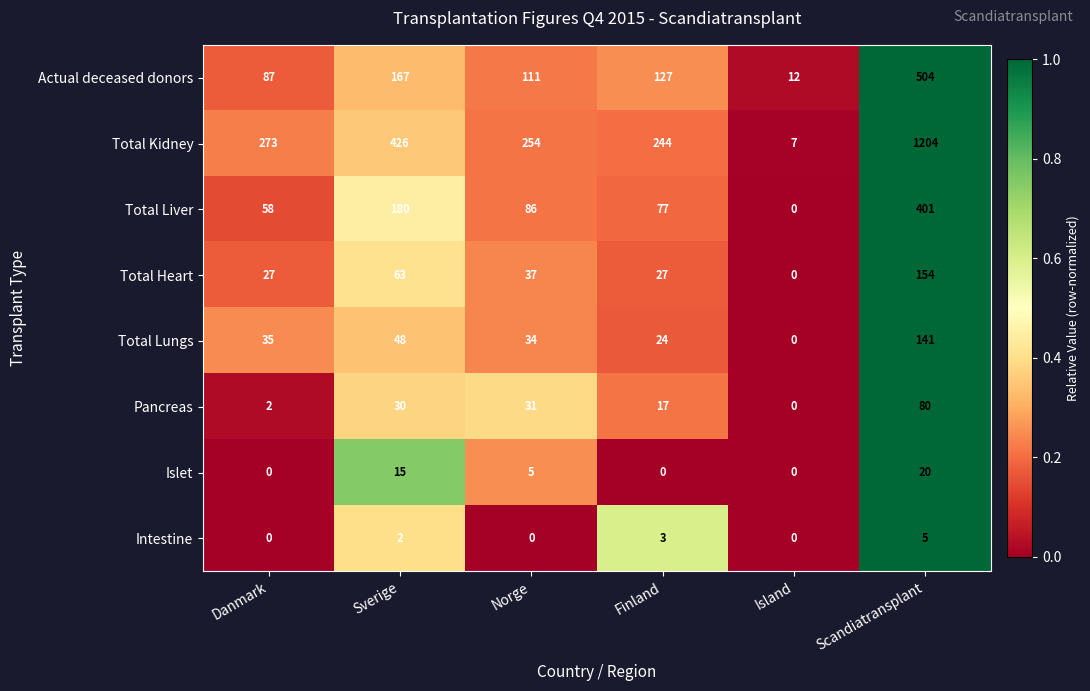

What is the difference between the Total Heart values at Scandiatransplant and Finland?

127